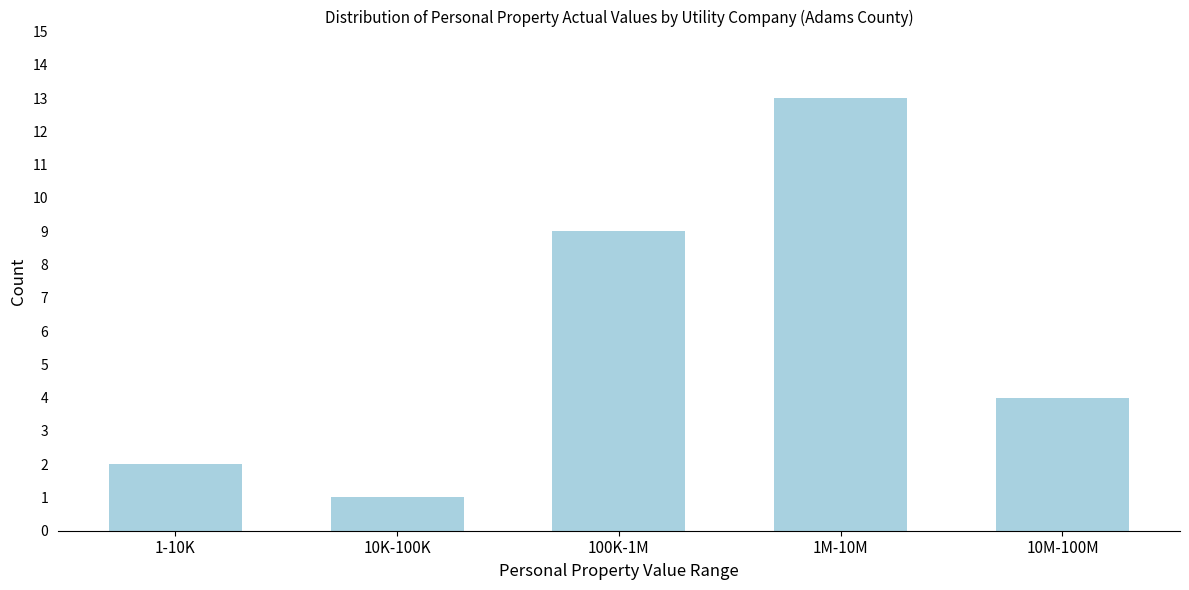

Reading left to right, what are all the values shown in this chart?

1-10K=2	10K-100K=1	100K-1M=9	1M-10M=13	10M-100M=4